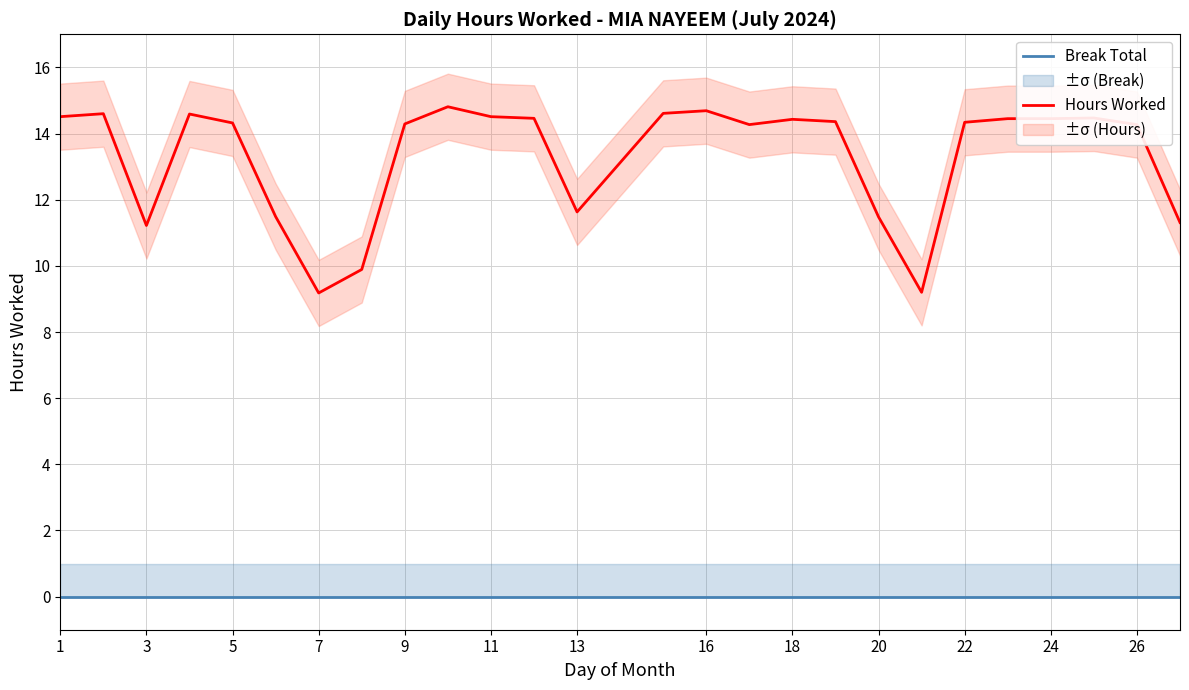

What is the average value of the Hours Worked series?

13.3